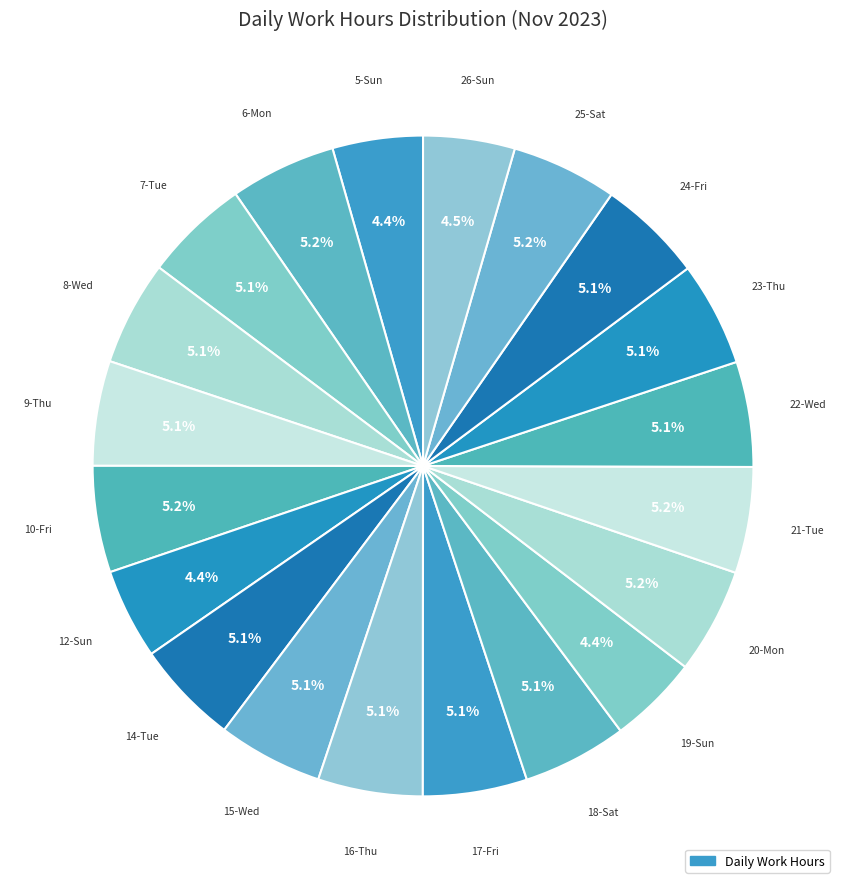

Count the number of slices in the pie.

20